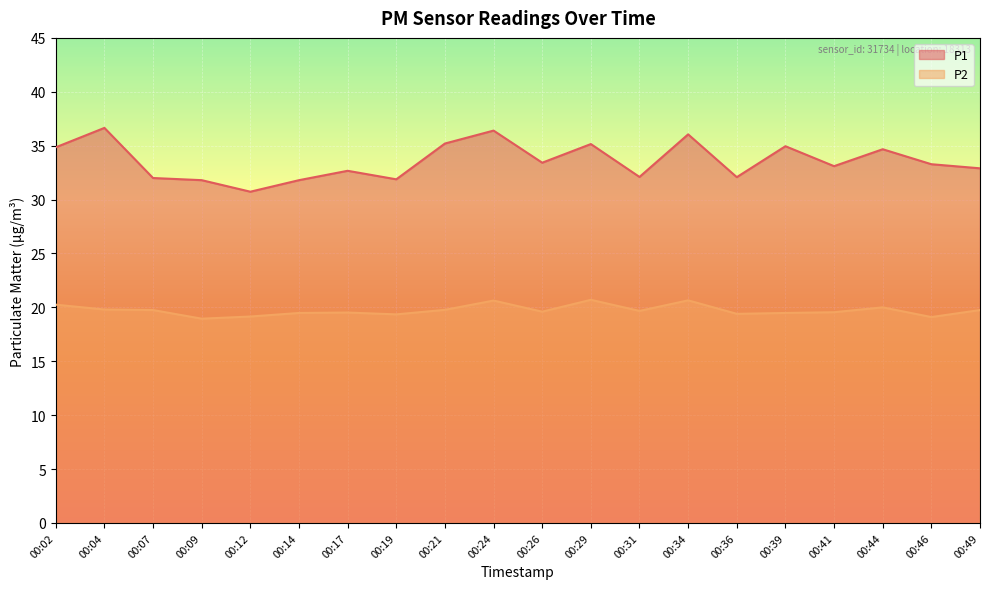

True or false: P2 and P1 intersect in this chart.

False